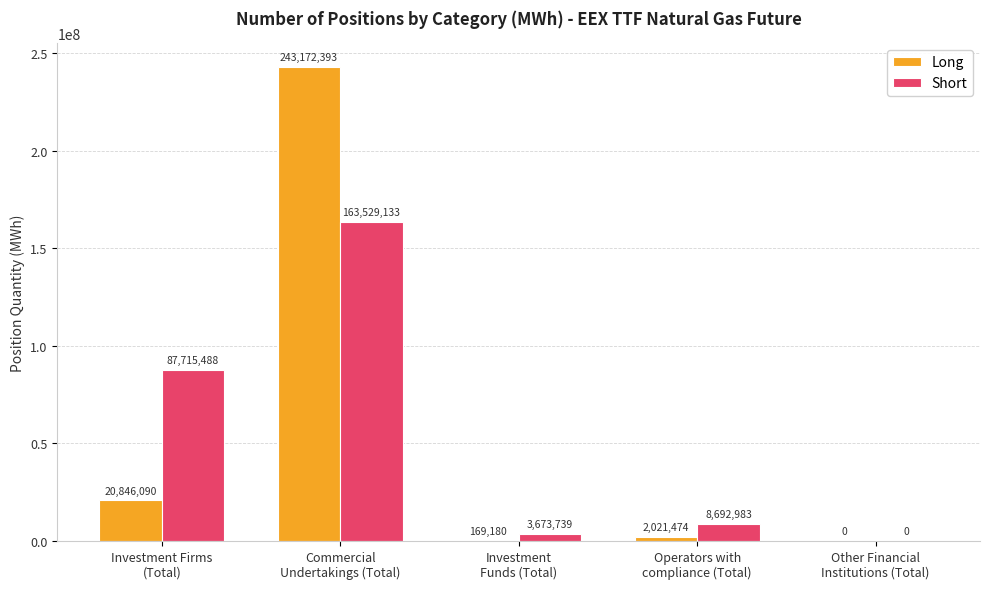

What is the greatest value displayed?

243172393